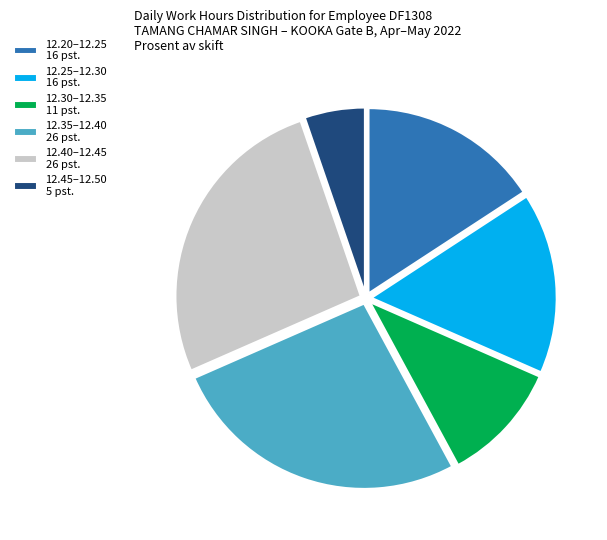

True or false: 12.45–12.50 5 pst. accounts for 1% of the total.

False